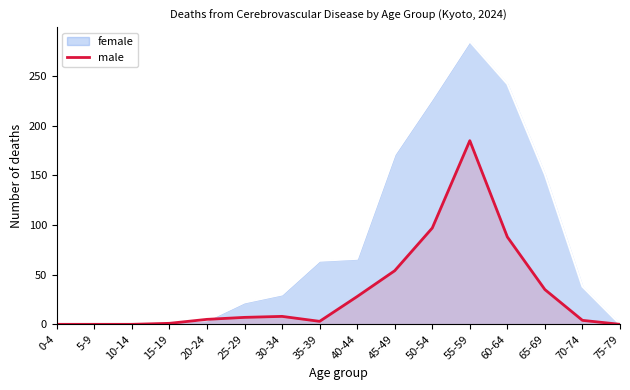

What is the greatest value displayed?

285